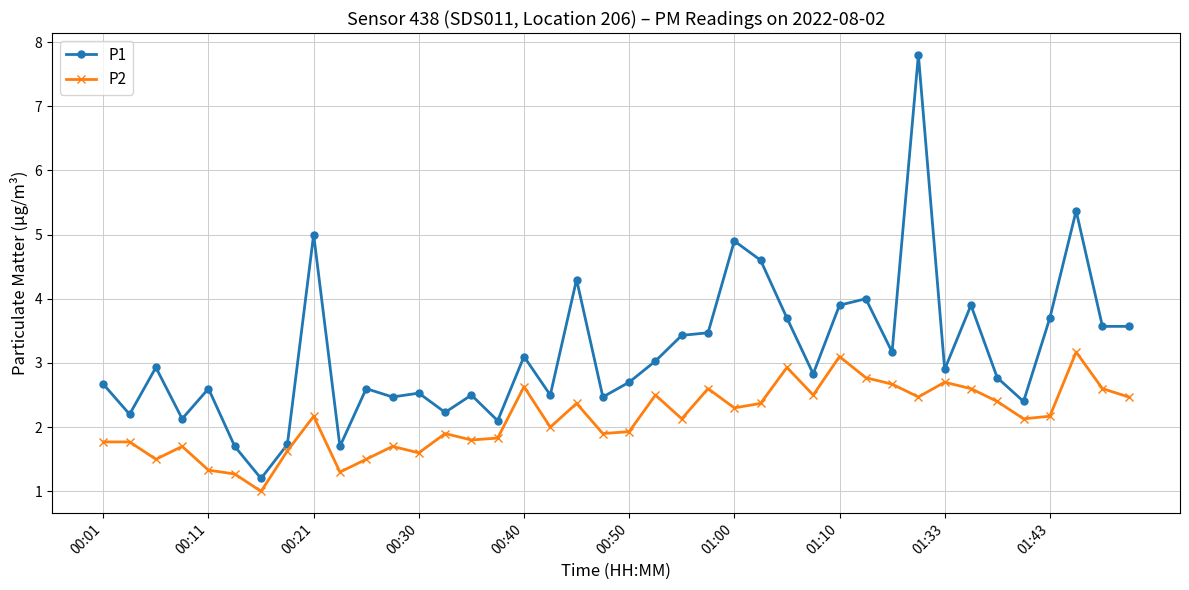

What is the average value of the P1 series?

3.2